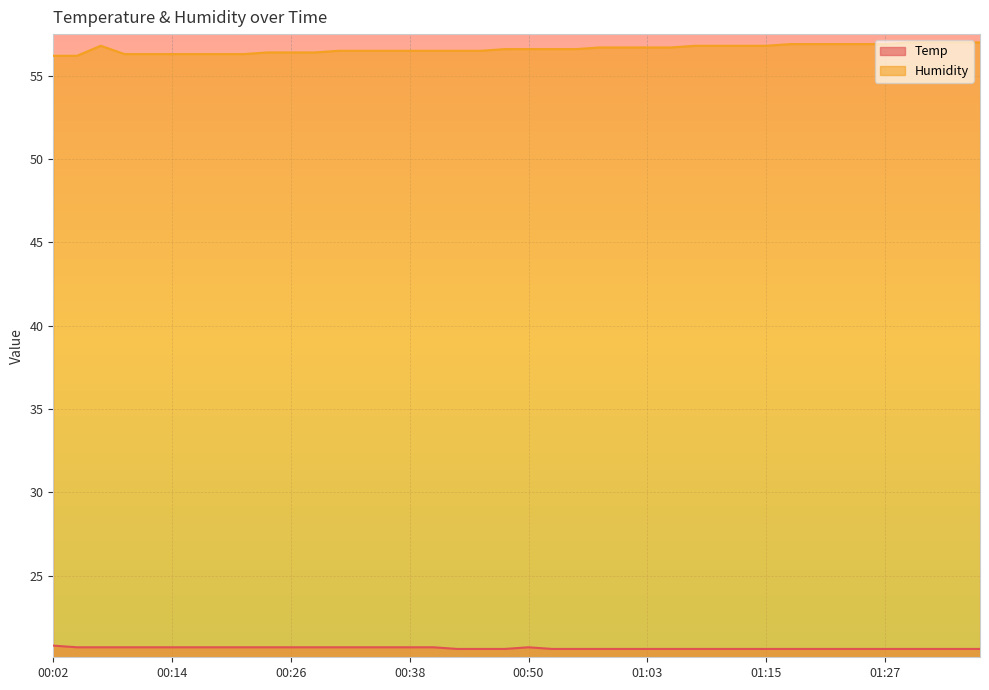

True or false: Temp and Humidity cross at least once.

False